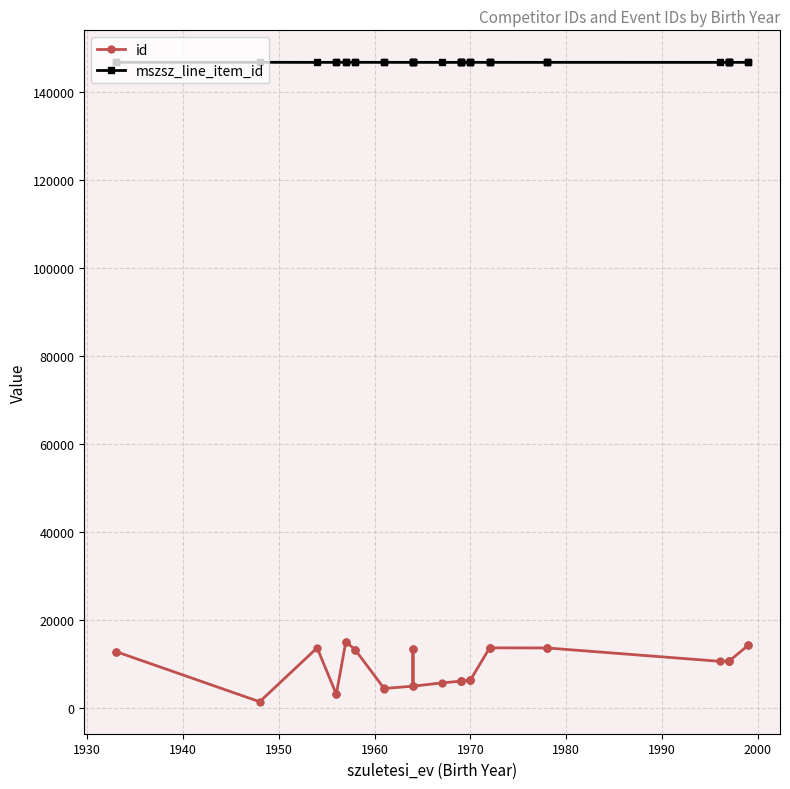

True or false: id and mszsz_line_item_id cross at least once.

False